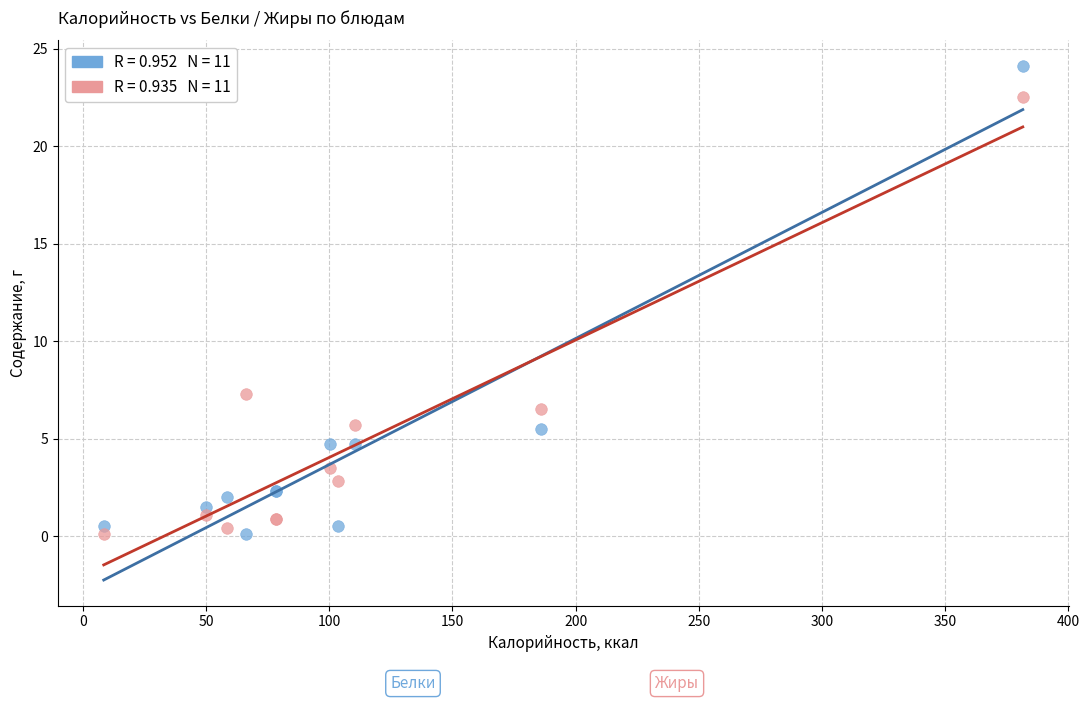

Across all series, what Y value is closest to 12?

7.3